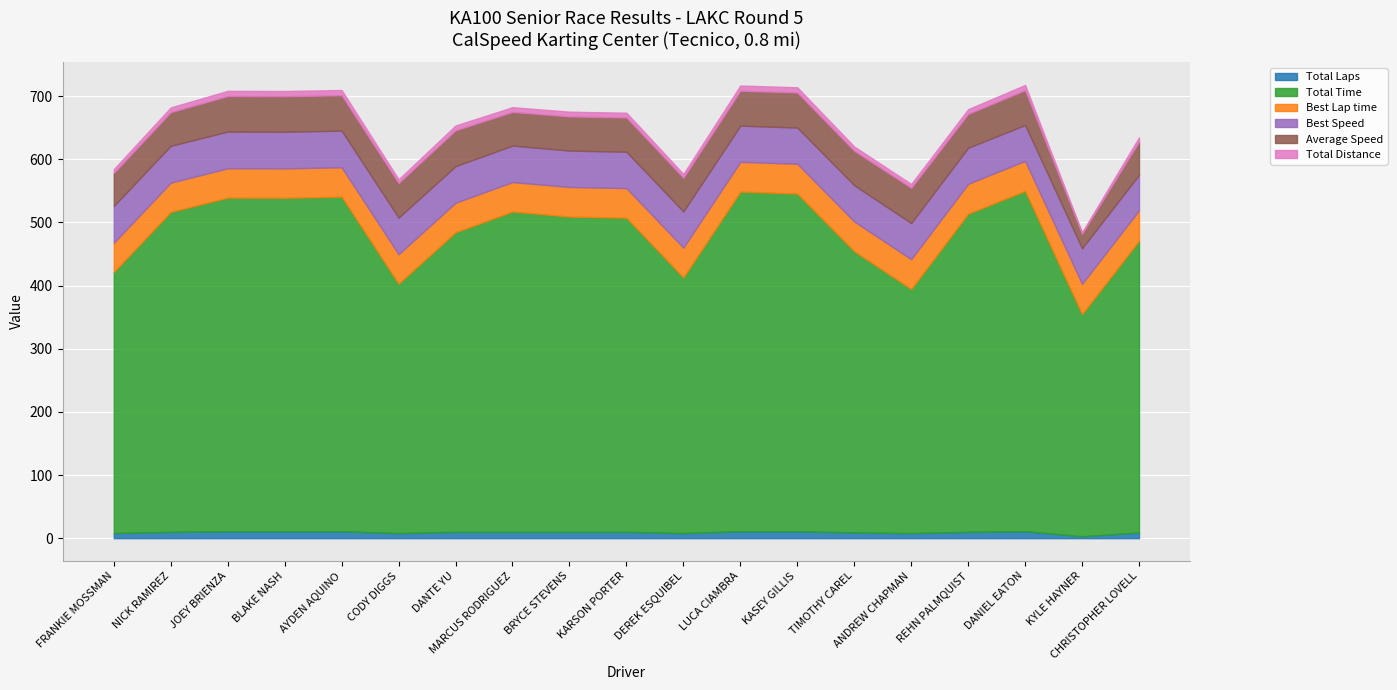

Is it true that Best Lap time equals 46.3 at NICK RAMIREZ?

True